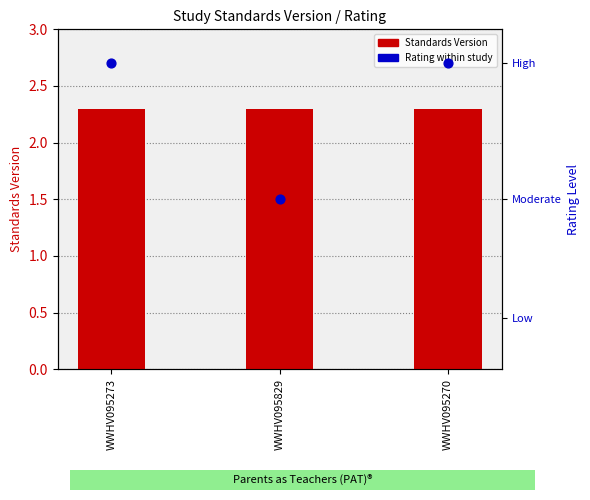

At which category is the sum across all series the highest?

WWHV095273